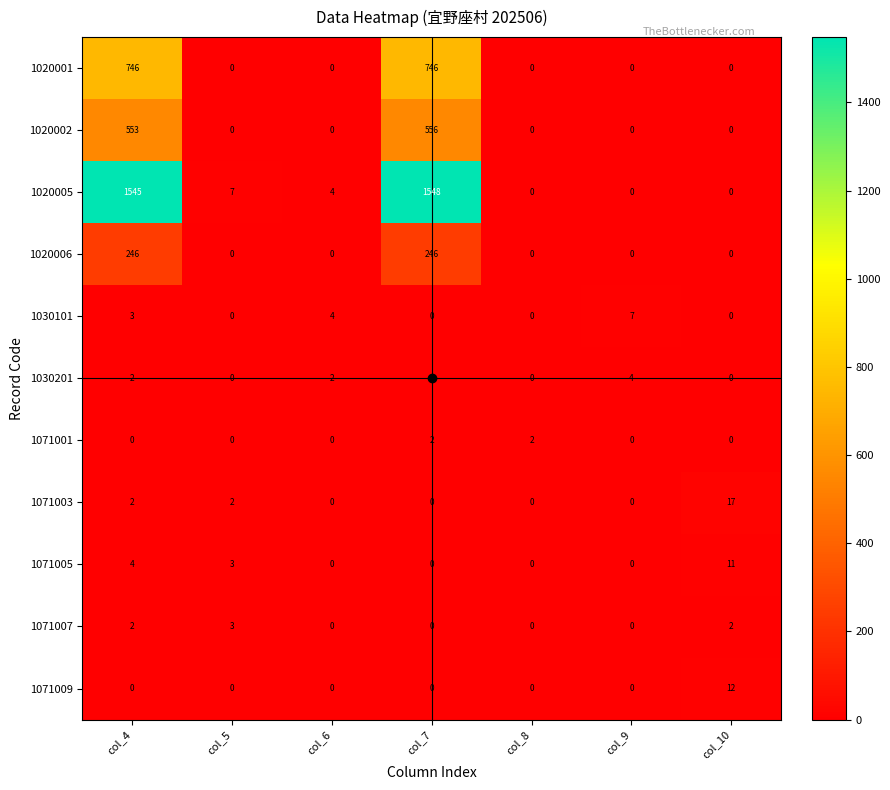

What is the difference between the highest and lowest values at col_6?

4